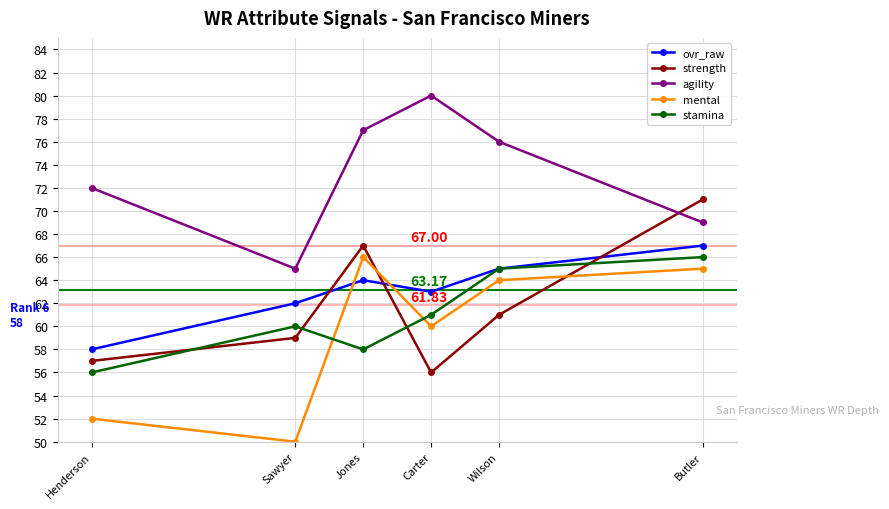

At which label is ovr_raw closest to 62?

Sawyer